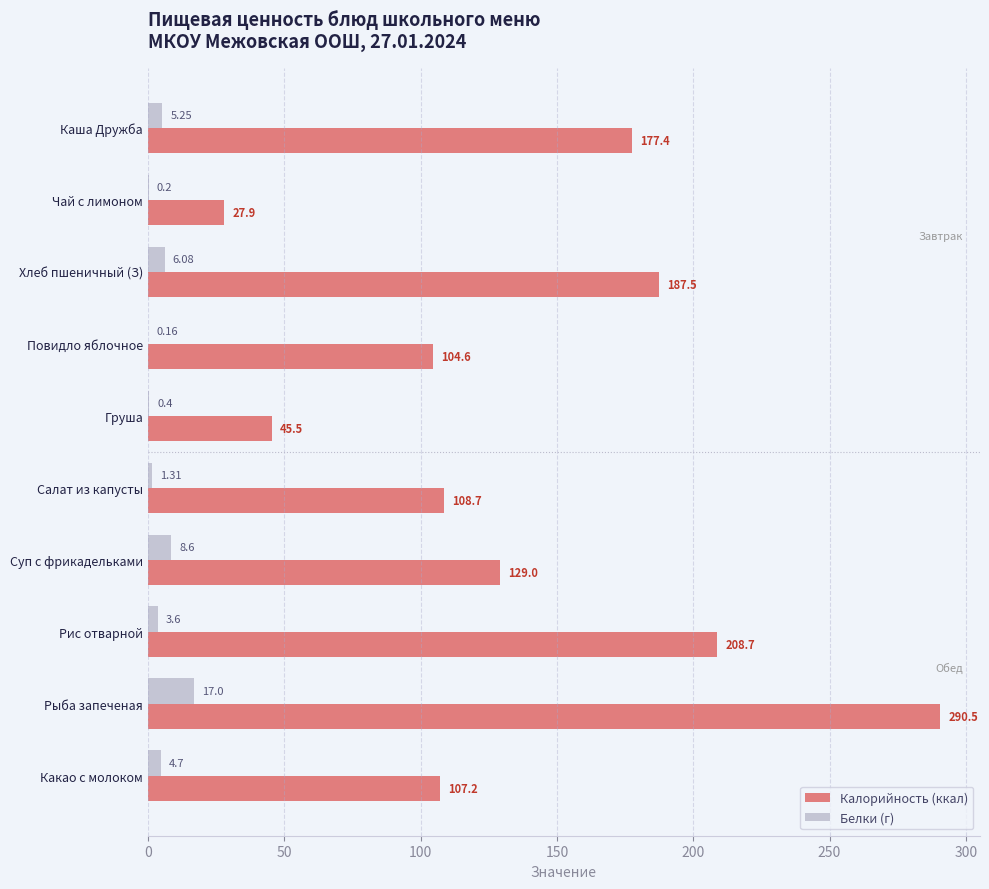

How many series are shown in this chart?

2